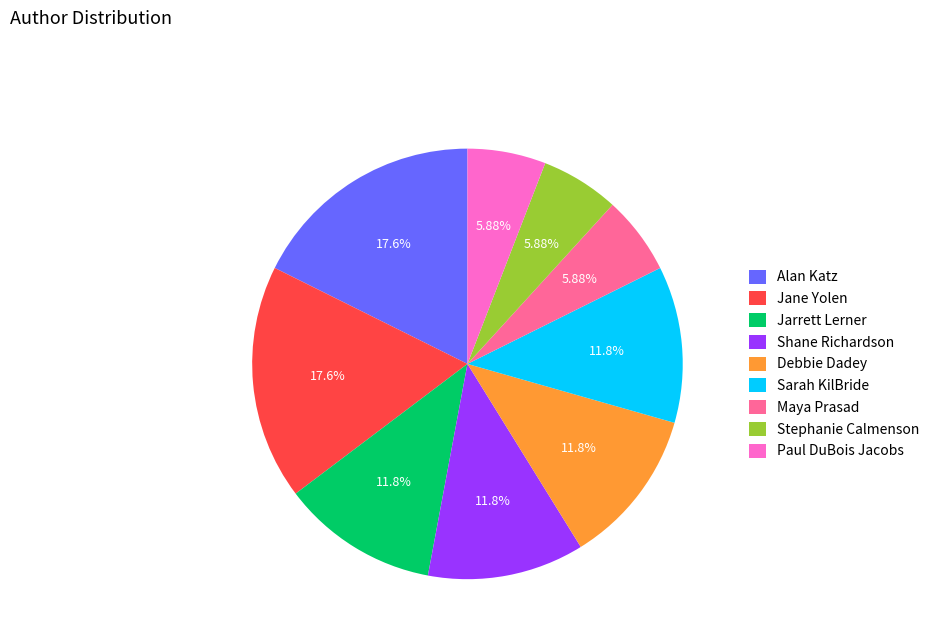

Is there any slice that represents more than half of the pie?

No